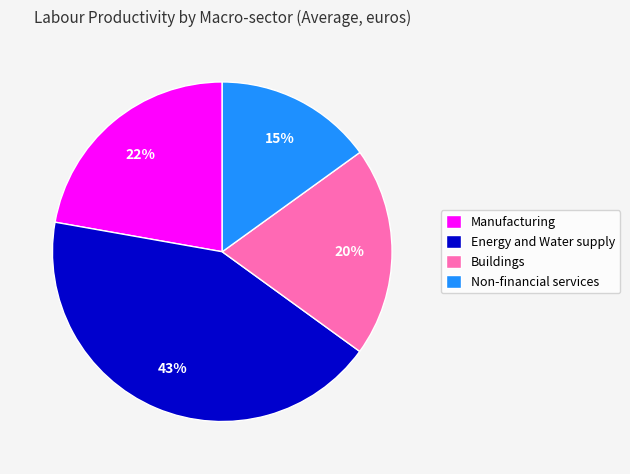

Which category has the biggest portion of the pie?

Energy and Water supply